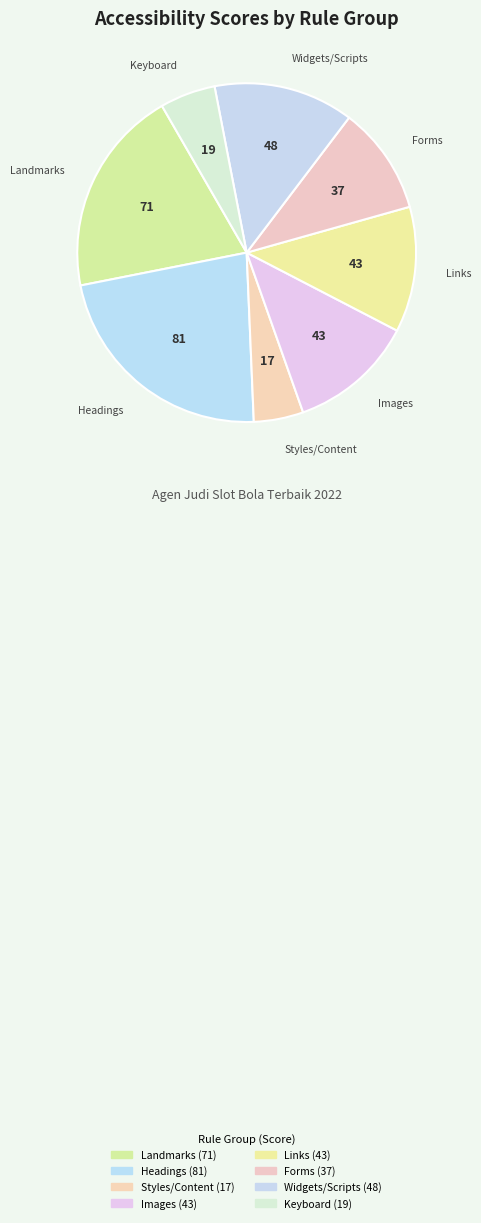

Is there a majority slice in this chart?

No